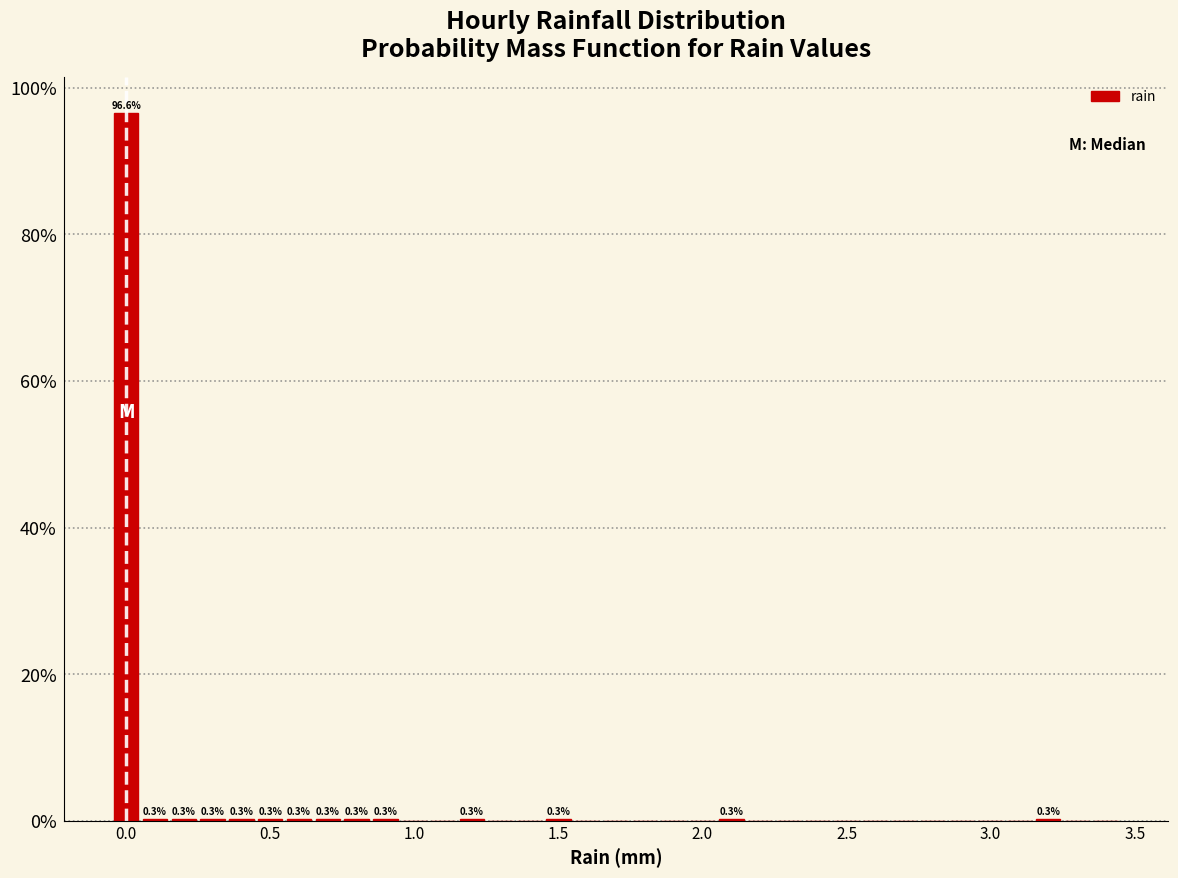

Around what value on the x-axis is the tallest bar? Give the approximate position of its centre, as read against the axis.

0.00